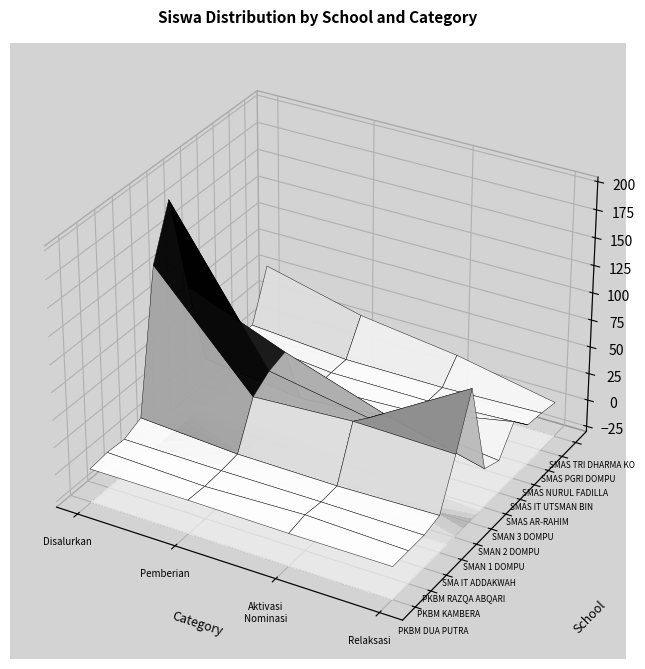

Is the value of SMAN 2 DOMPU at Pemberian Dari Aktivasi Nominasi greater than the value of SMAS PGRI DOMPU at Pemberian Relaksasi?

Yes